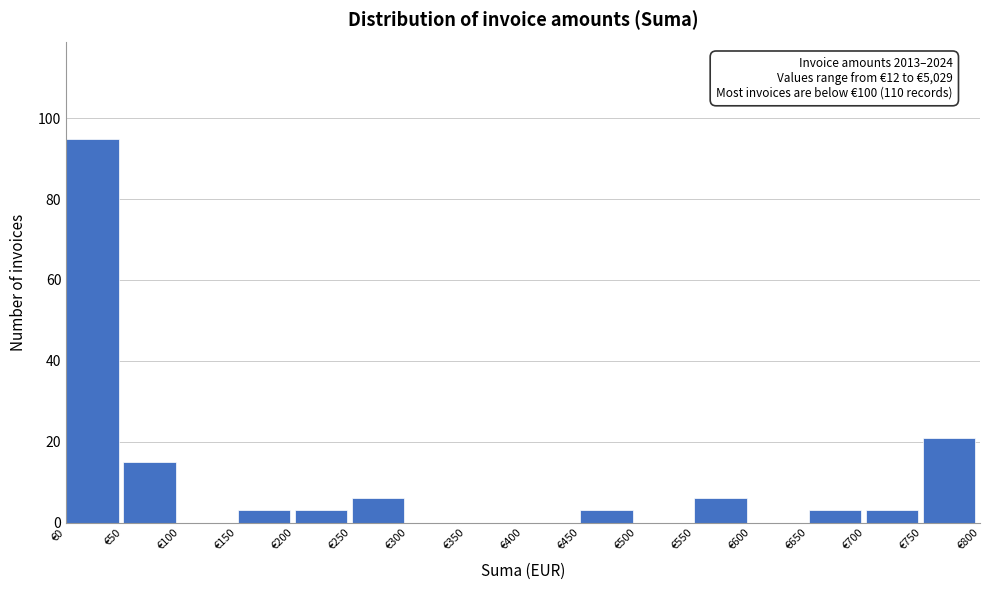

Over which range of the x-axis is the bar tallest?

0 to 50